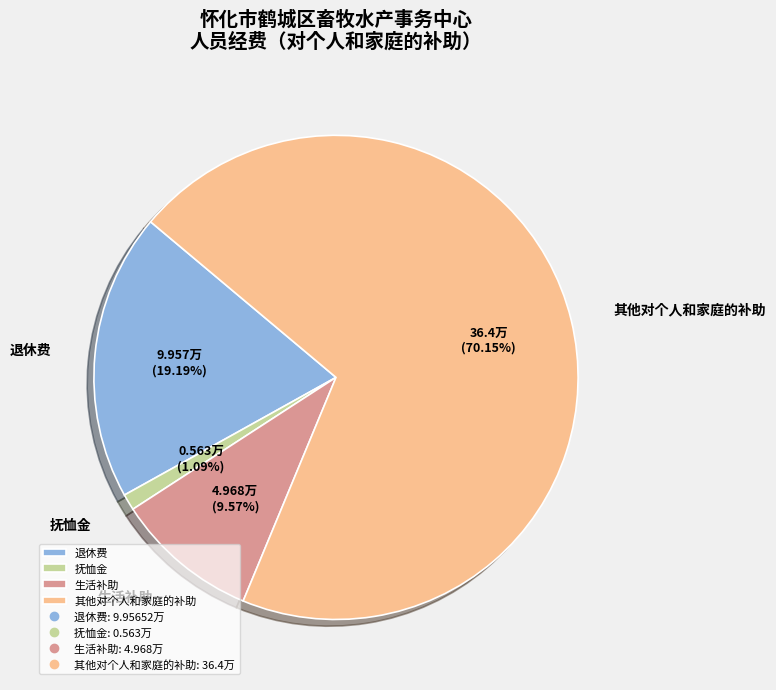

Rank the categories by value from lowest to highest.

抚恤金, 生活补助, 退休费, 其他对个人和家庭的补助